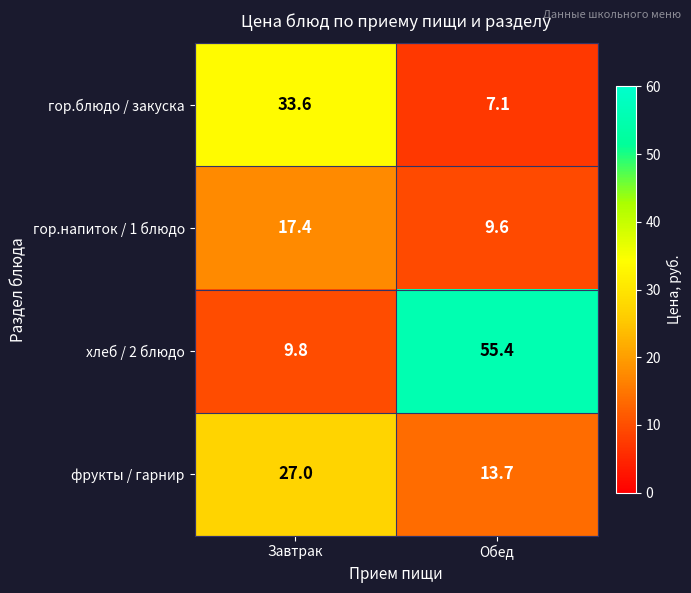

At which label does гор.напиток / 1 блюдо first exceed 17?

Завтрак